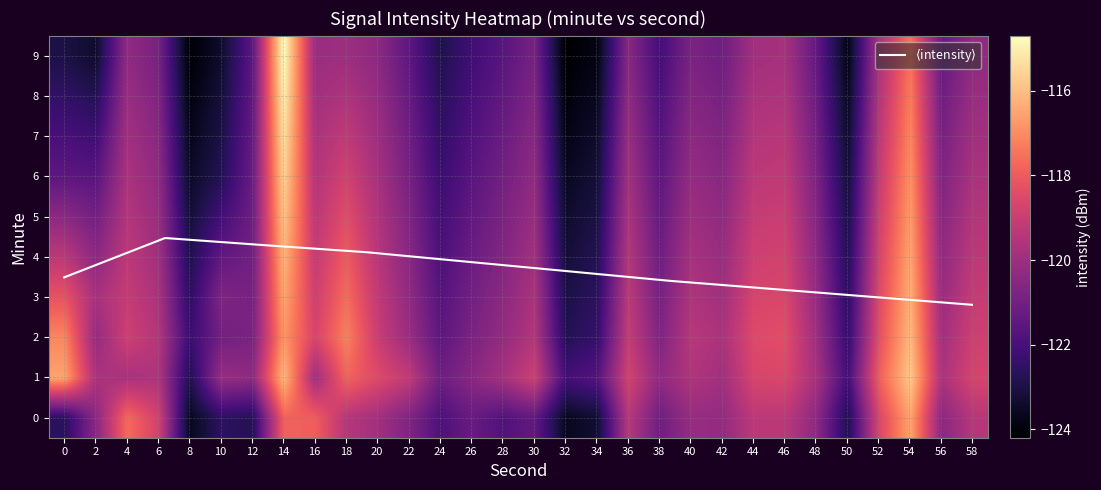

List the labels in order of 3 value, smallest first.

32, 8, 34, 50, 24, 26, 12, 38, 10, 28, 22, 48, 56, 42, 2, 6, 30, 40, 36, 20, 4, 58, 16, 44, 46, 52, 0, 18, 14, 54